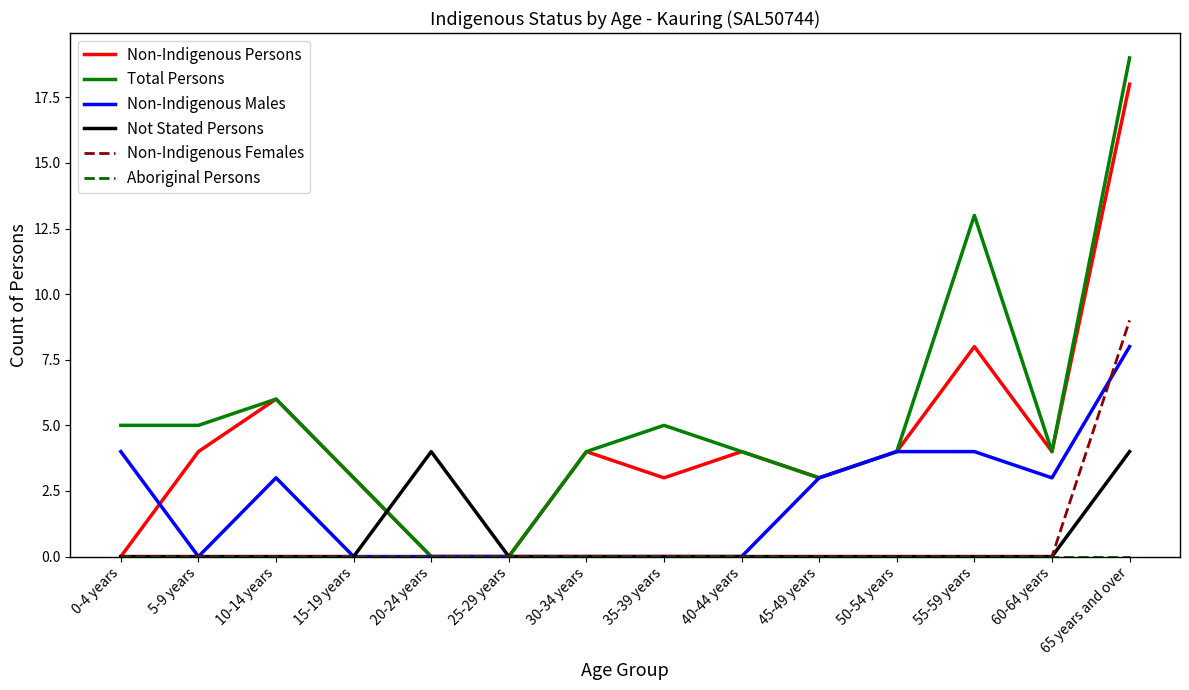

Is it true that Non-Indigenous Persons equals 2 at 15-19 years?

False